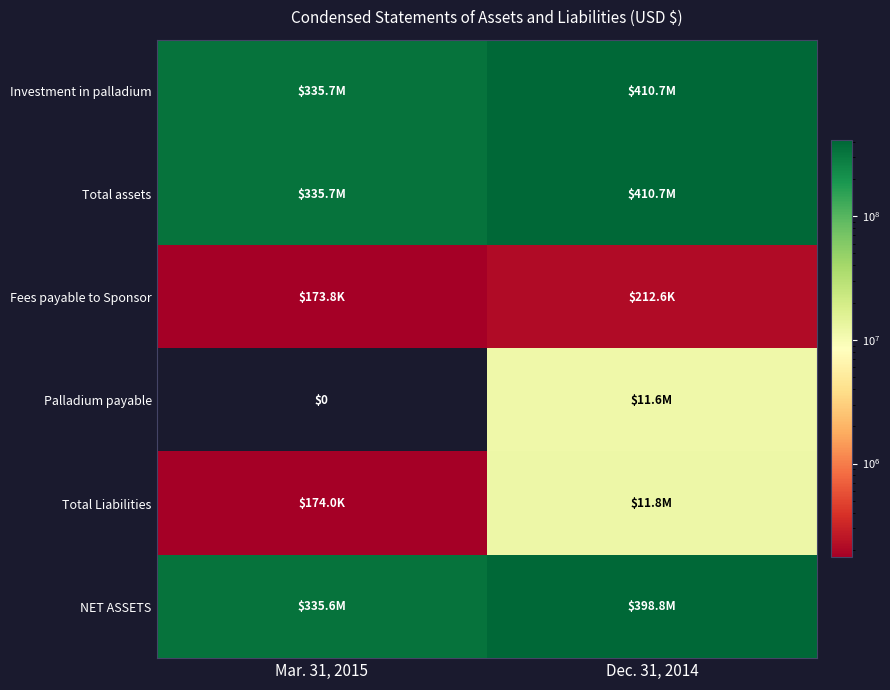

Which category has the lowest value in the Investment in palladium series?

Mar. 31, 2015